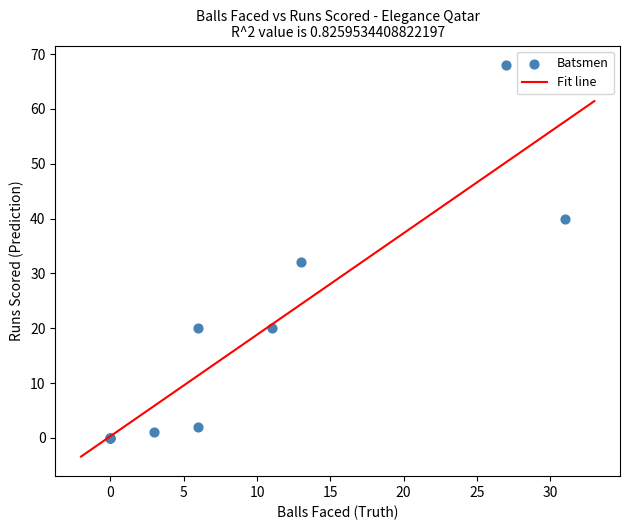

What Y value in the scatter plot is closest to 34?

32